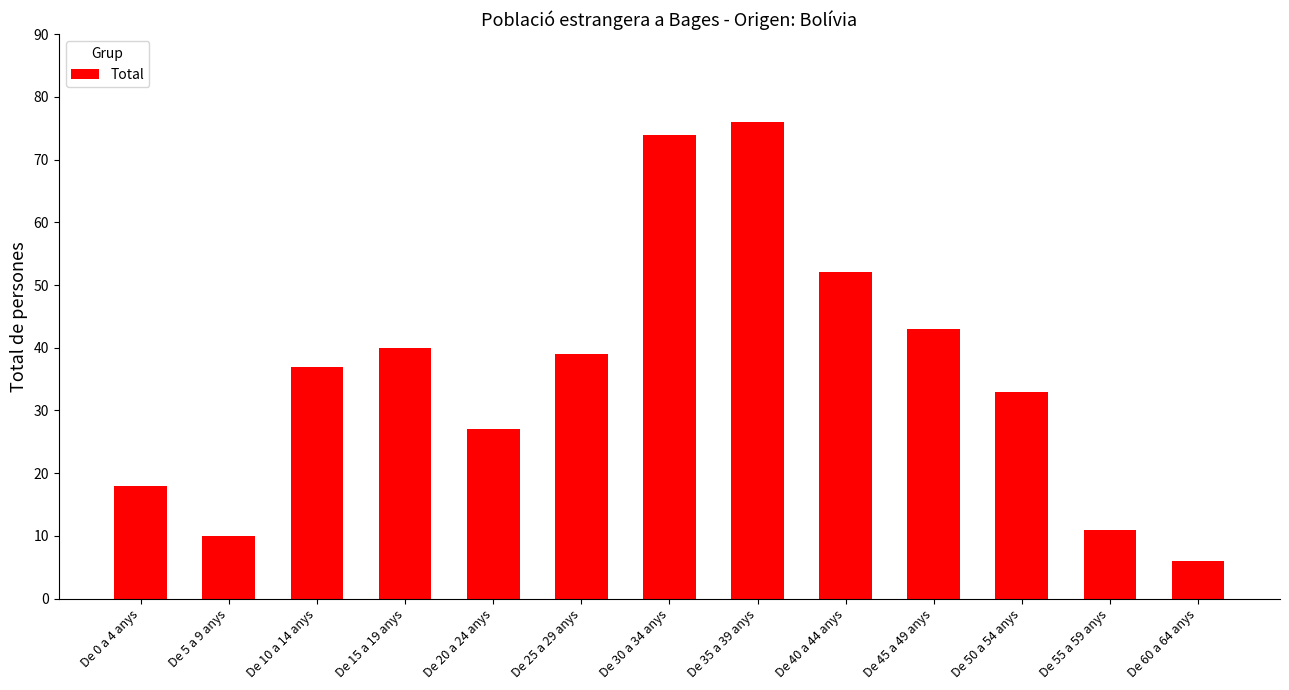

What is the label of the 8th bar from the right?

De 25 a 29 anys